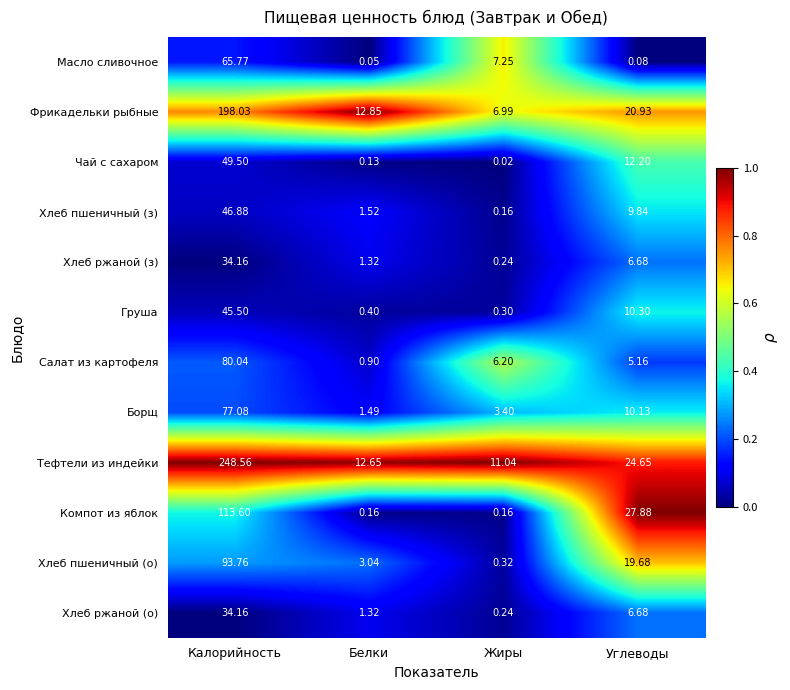

Rank the categories by Чай с сахаром value from highest to lowest.

Калорийность, Углеводы, Белки, Жиры